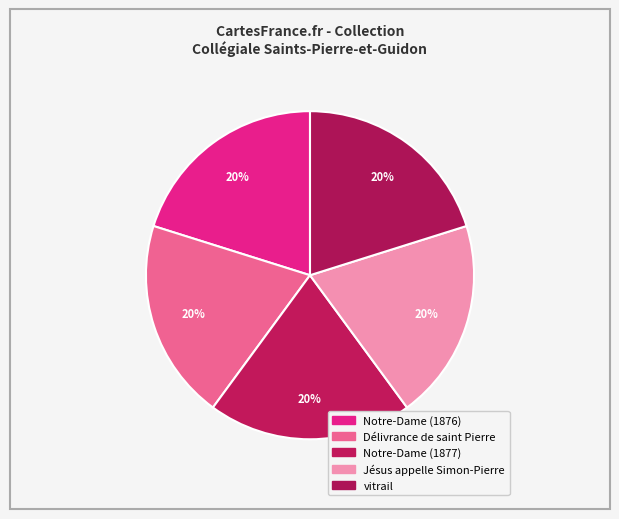

What is the largest slice in the pie chart?

vitrail